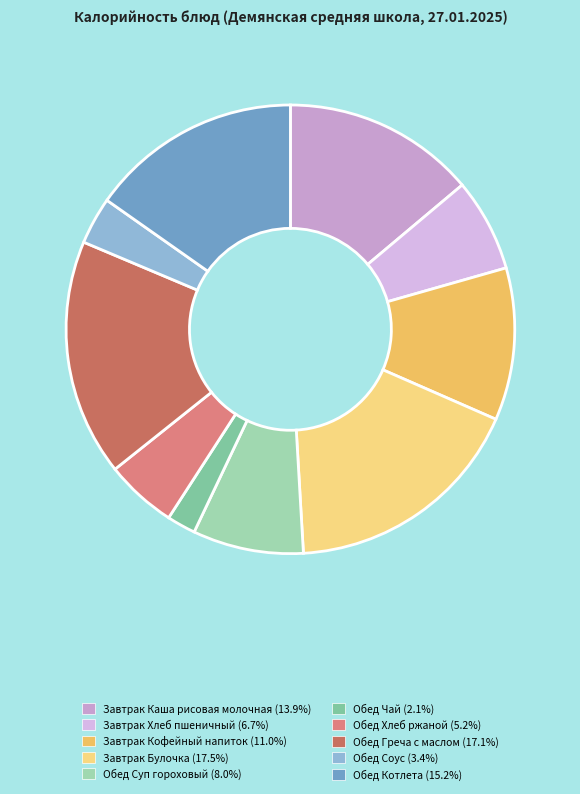

Count the number of slices in the pie.

10